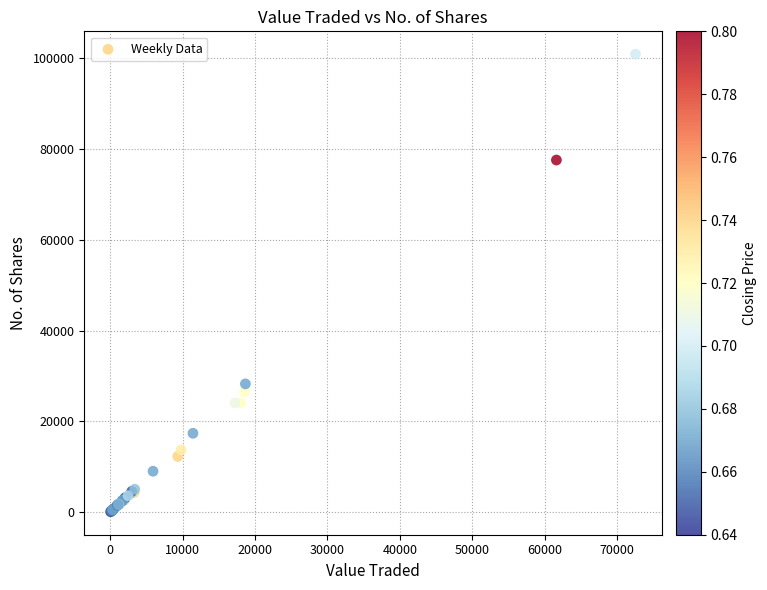

What Y value in the scatter plot is closest to 50481?

28252